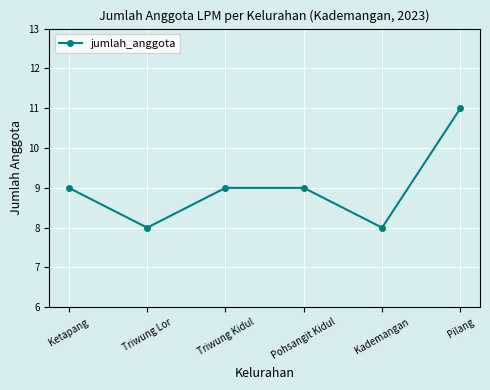

Is it true that the value at Pilang is 11?

True